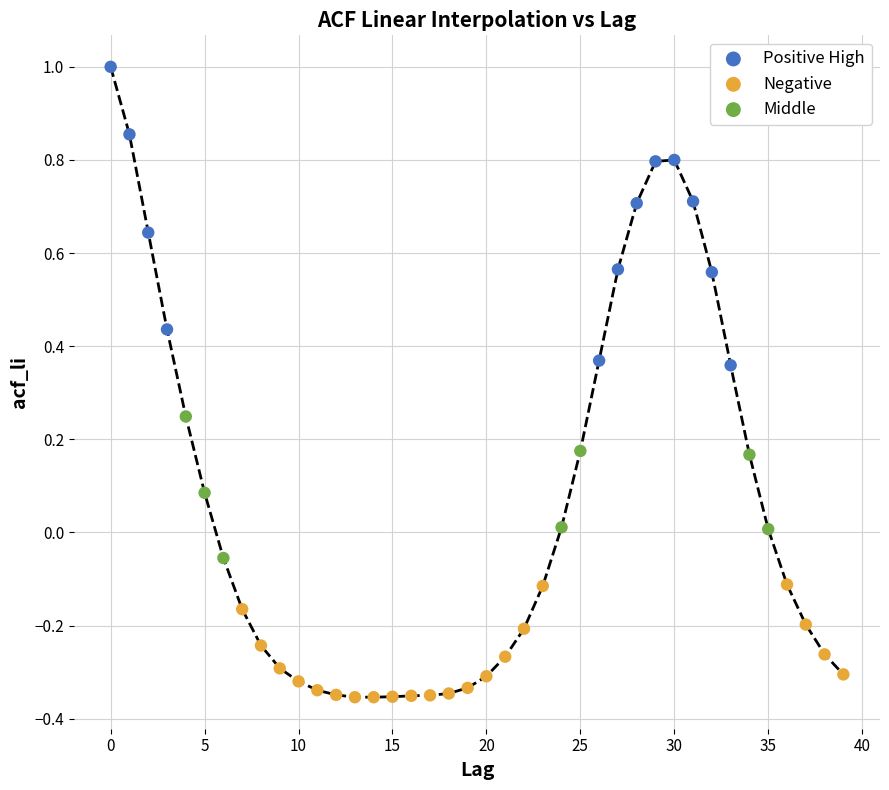

Which series has the largest Y range (max minus min)?

Positive High